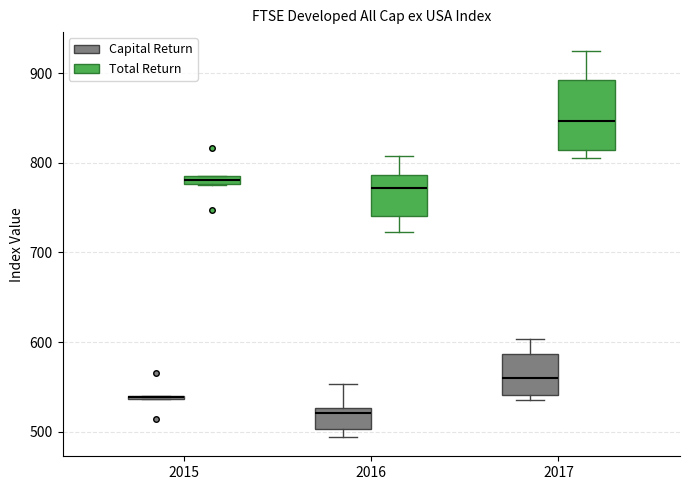

Comparing the boxes themselves (not the whiskers), which one is the tallest?

2017 (Total Return)